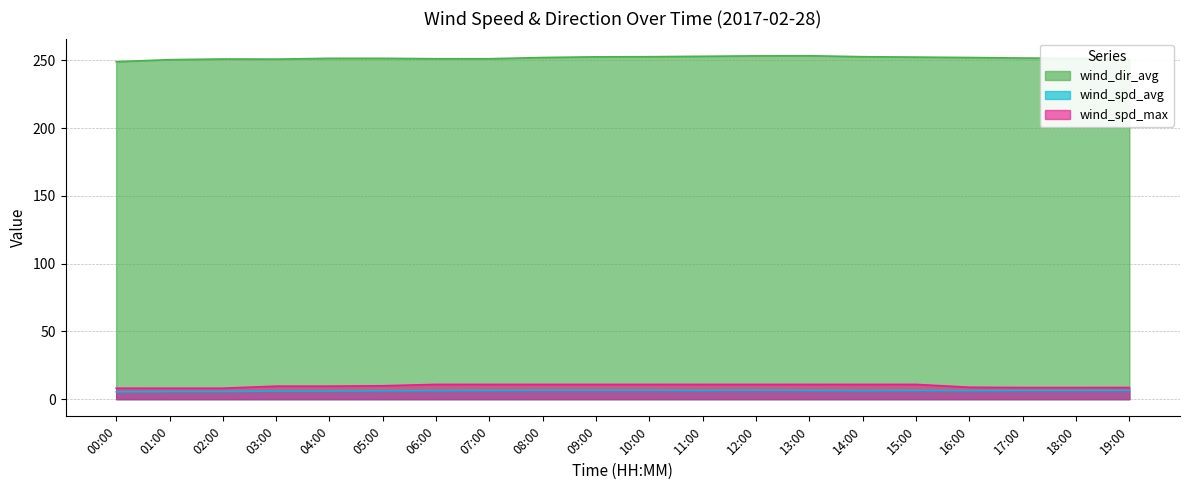

At how many categories does at least one series exceed 92?

20